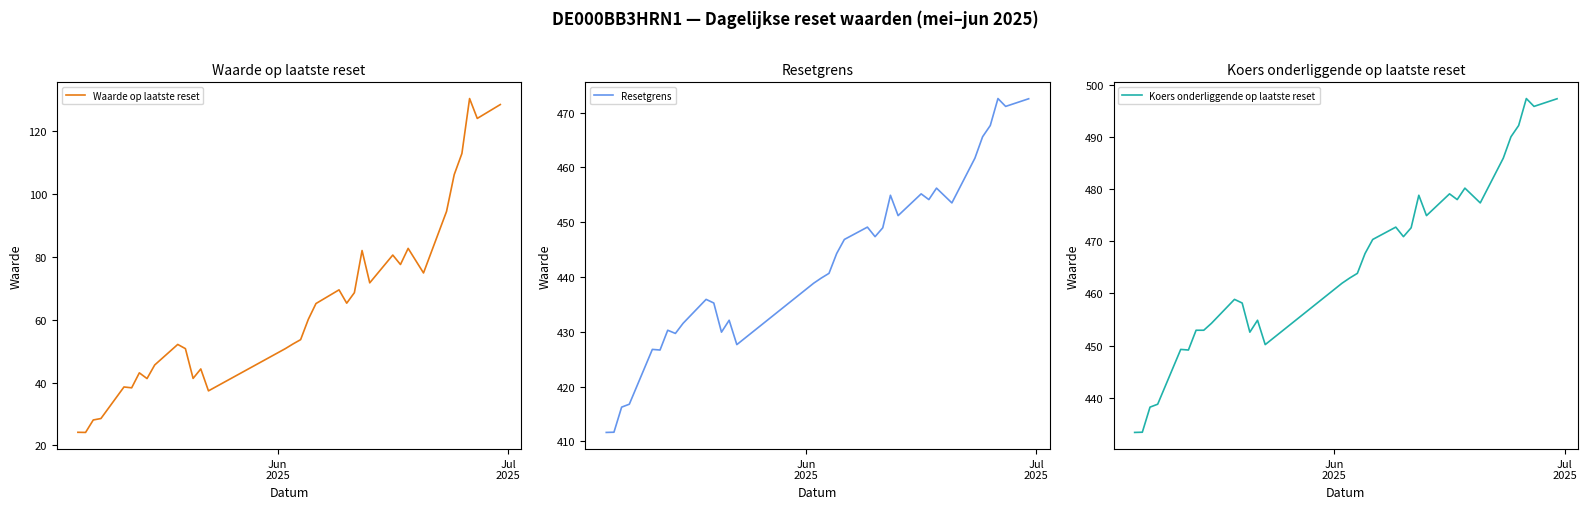

How many lines are shown in the chart?

3